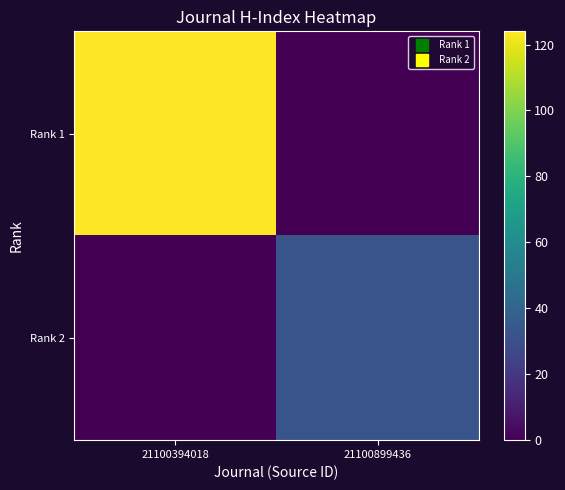

Which series has the largest total across all categories?

Rank 1